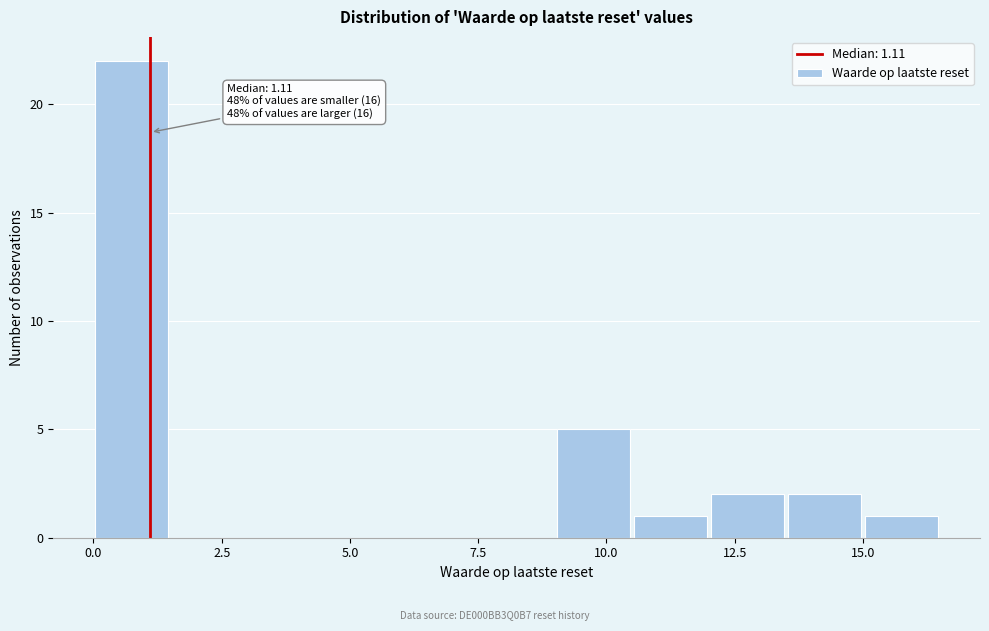

Read against the x-axis, roughly where is the centre of the tallest bar?

1.0